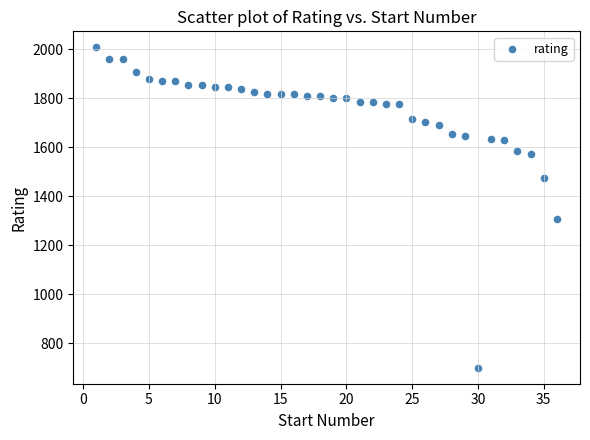

What is the range of X values (max minus min)?

35